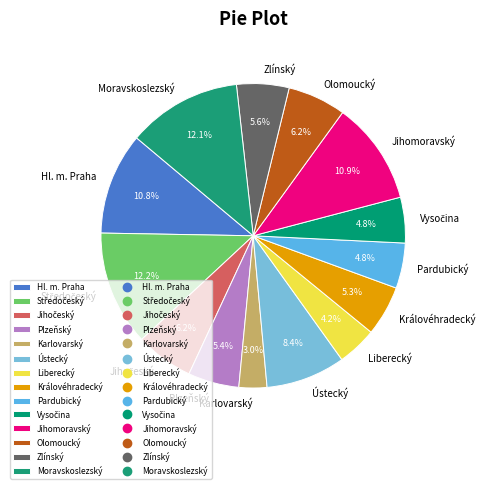

Does Karlovarský account for over 50% of the chart?

No